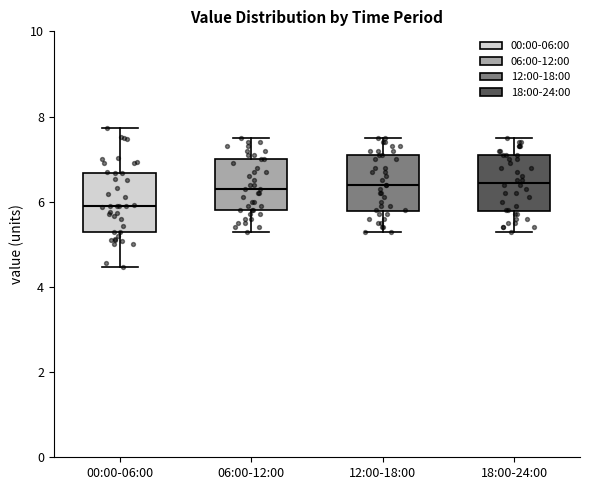

Where does the median line of the box for 18:00-24:00 sit on the y-axis? The values are not printed on the chart, so give them approximately, as read against the axis.

6.4